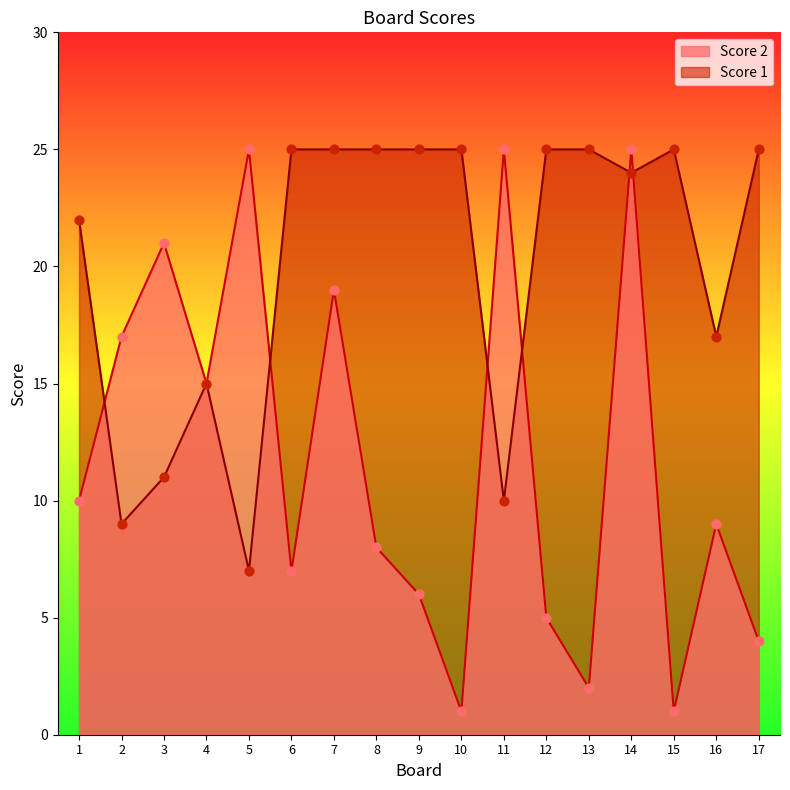

Which series has the largest Y range (max minus min)?

Score 2